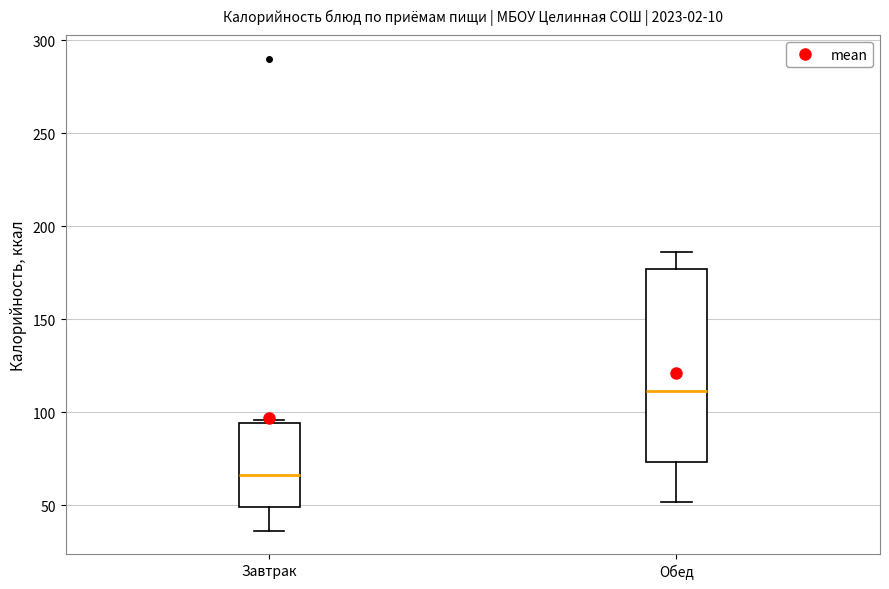

Reading left to right, transcribe this box plot: for each box, give where its median line is, the range the box spans, and where its two whiskers end, as read against the y-axis. The values are not printed on the chart, so give them approximately, as read against the axis.

Завтрак: median 65, box 50 to 95, whiskers 35 to 95 (just above the box's upper edge)
Обед: median 110, box 75 to 175, whiskers 50 to 185